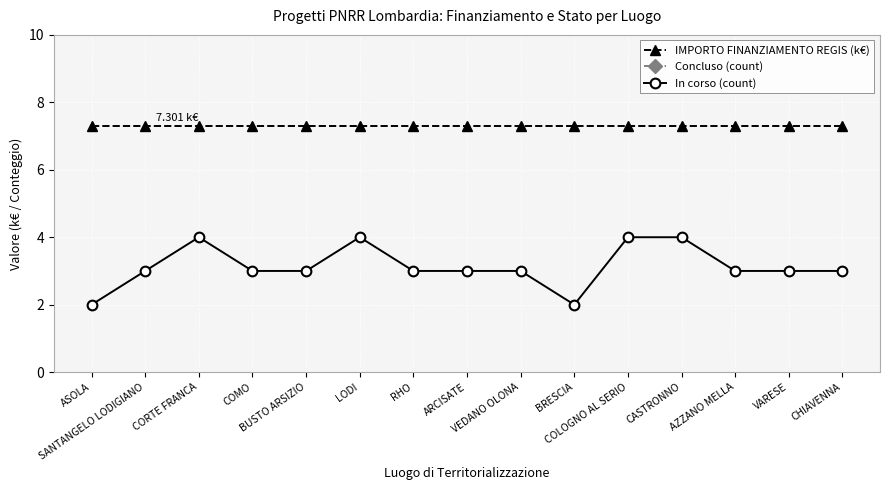

What is the value of the In corso (count) point at the 1st from the left?

2.0